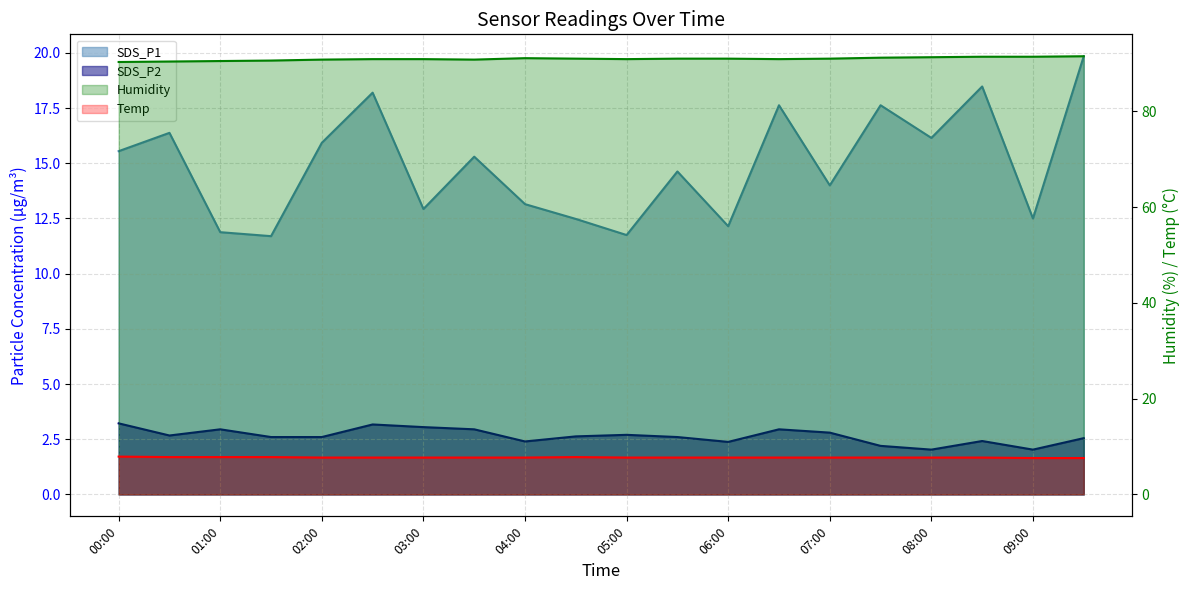

What are all the series names shown in the legend?

SDS_P1, SDS_P2, Humidity, Temp